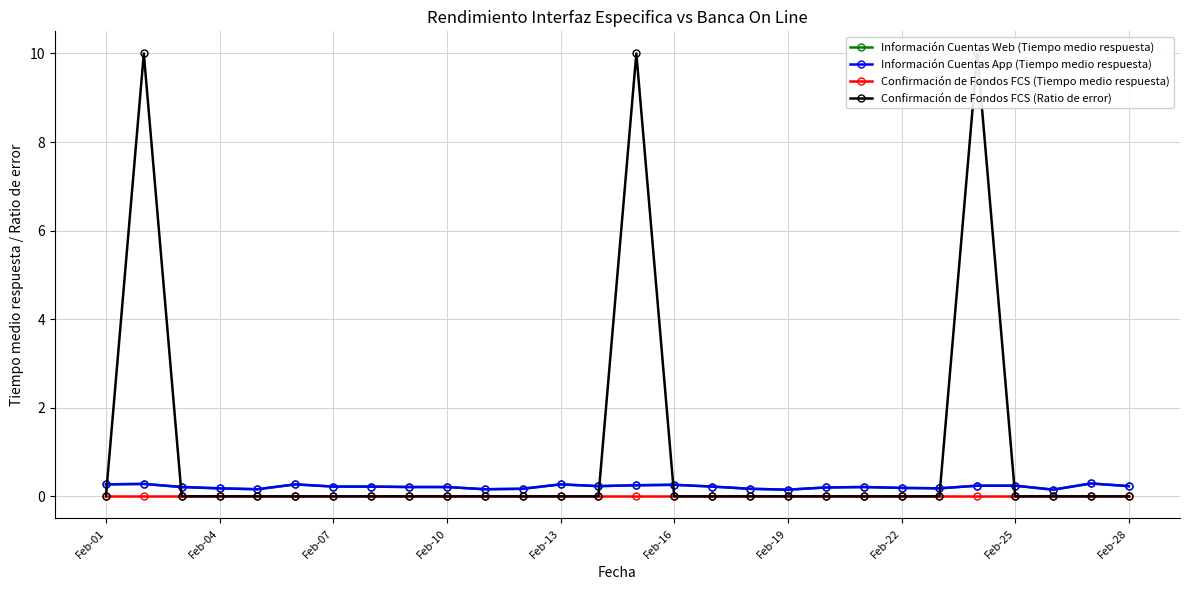

What is the sum of all Información Cuentas App (Tiempo medio respuesta) values?

6.0